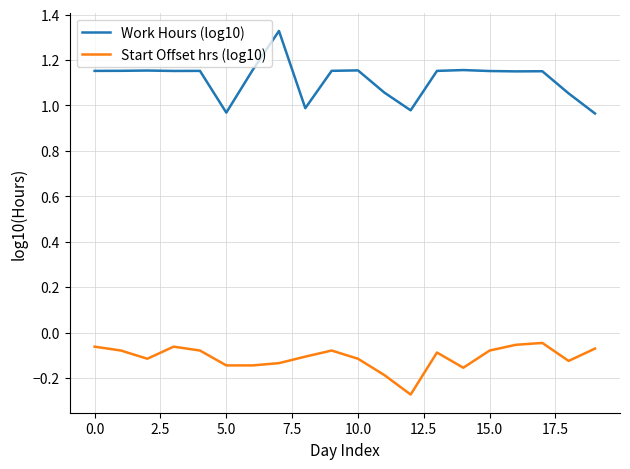

True or false: Start Offset hrs (log10) and Work Hours (log10) cross at least once.

False